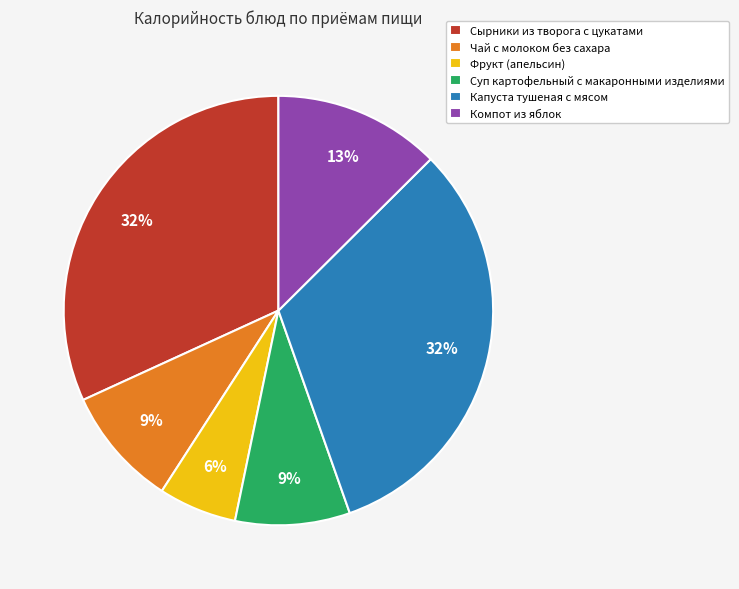

Does Фрукт (апельсин) represent more than half of the total?

No